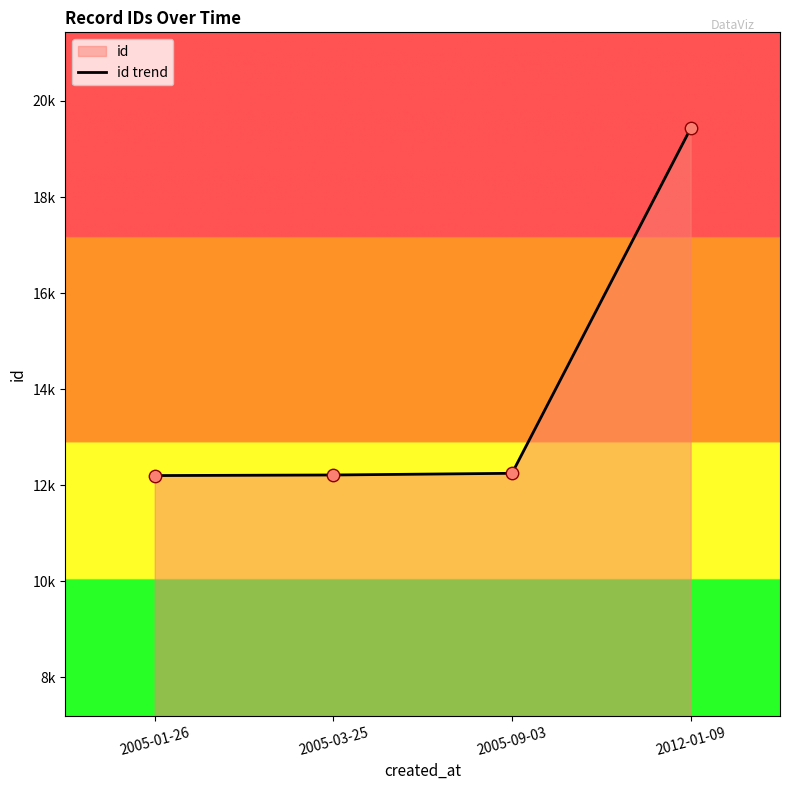

What is the change in value from 2005-03-25 to 2012-01-09?

+7217